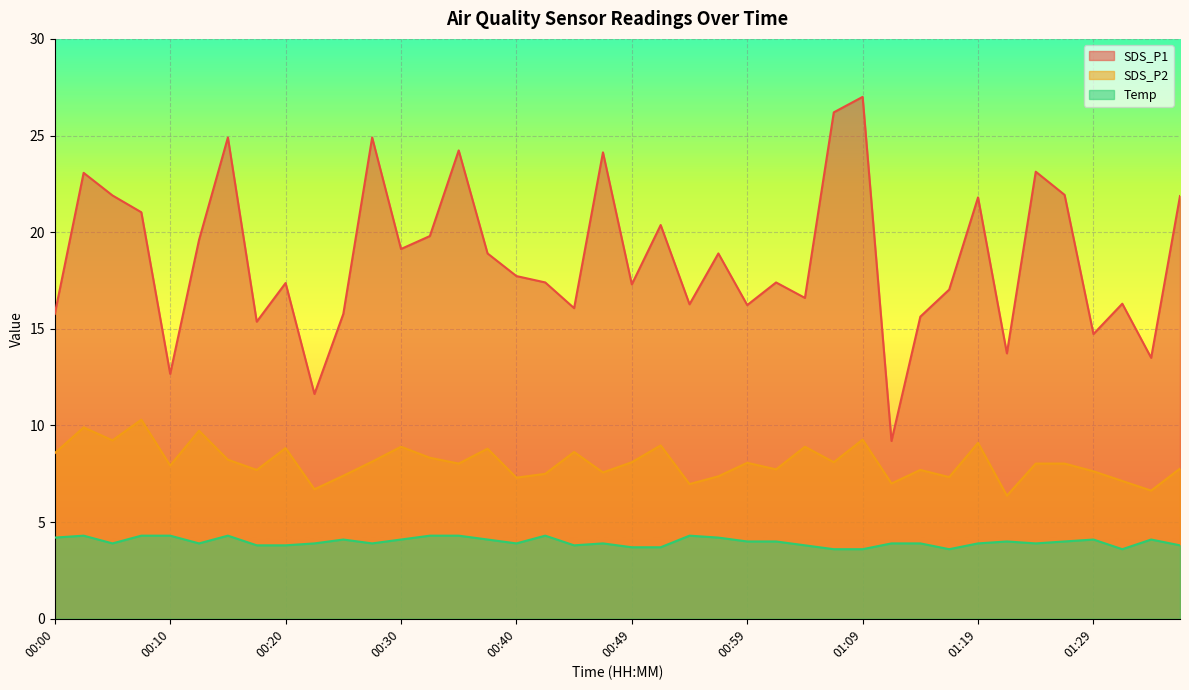

Is it true that Temp equals 4.3 at 00:42?

True